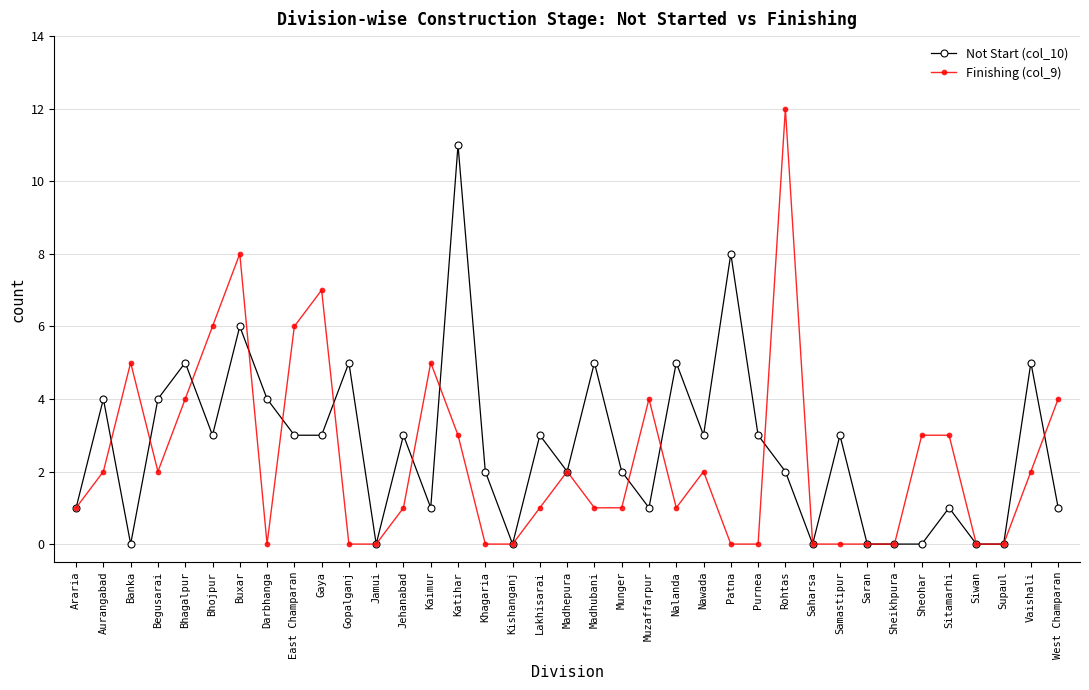

How many series are shown in this chart?

2